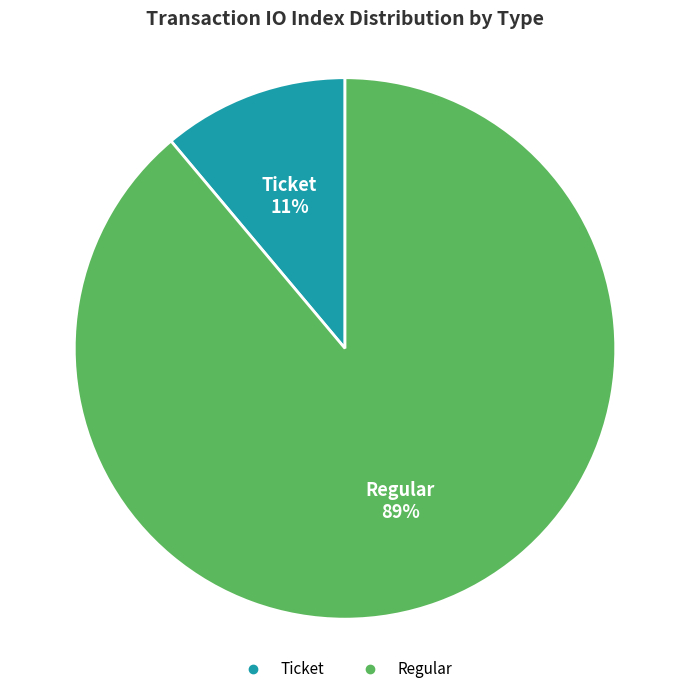

To the nearest percent, what is the average slice percentage?

50%